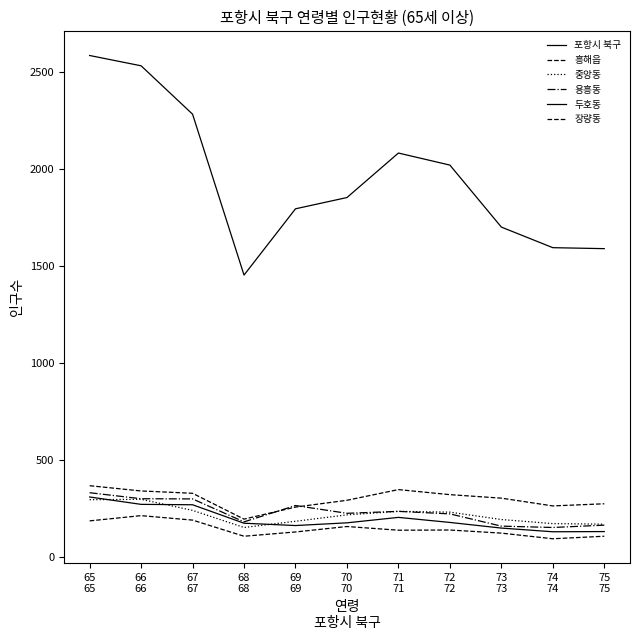

Which category has the highest value across all series?

65
65